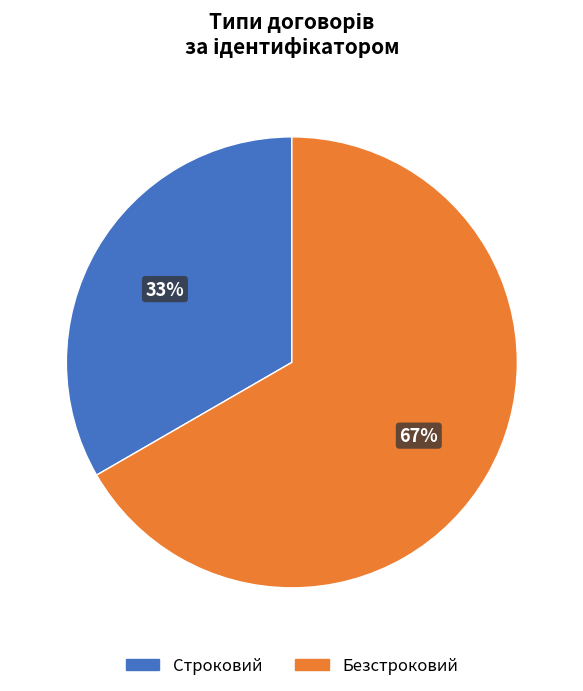

Is the sum of Строковий and Безстроковий greater than half?

Yes